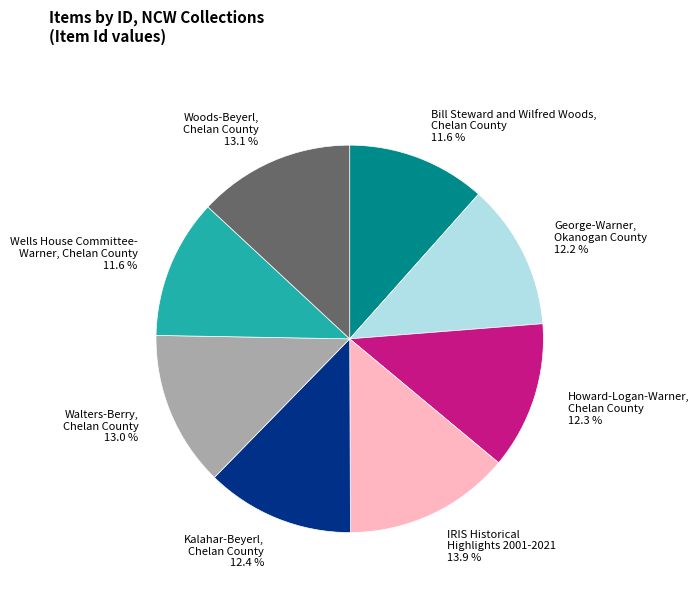

What is the ratio of the value at Walters-Berry, Chelan County to the value at Woods-Beyerl, Chelan County?

1.0